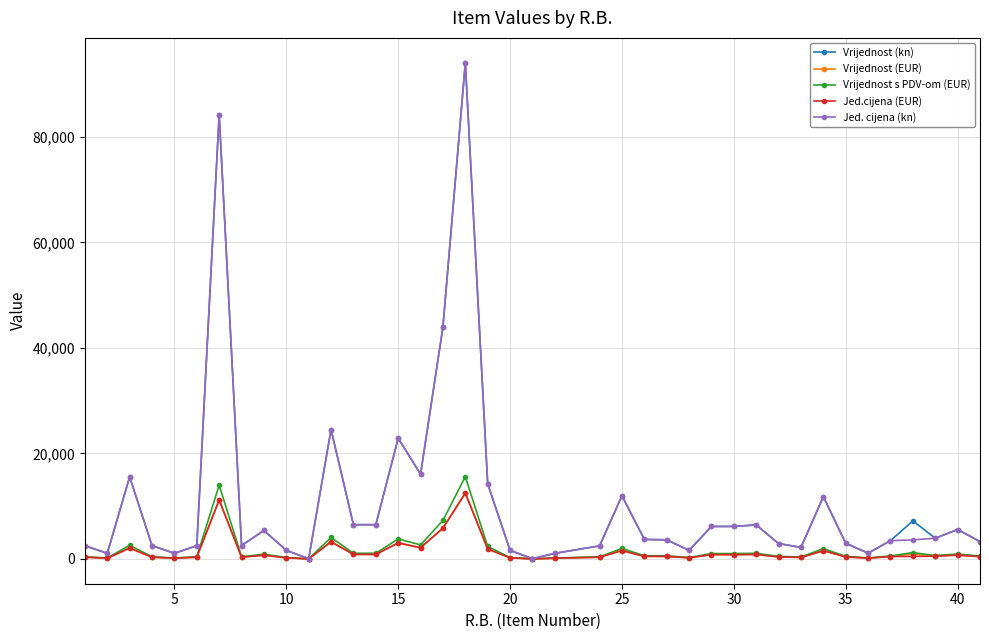

Does the chart display data point markers on the line(s)?

Yes